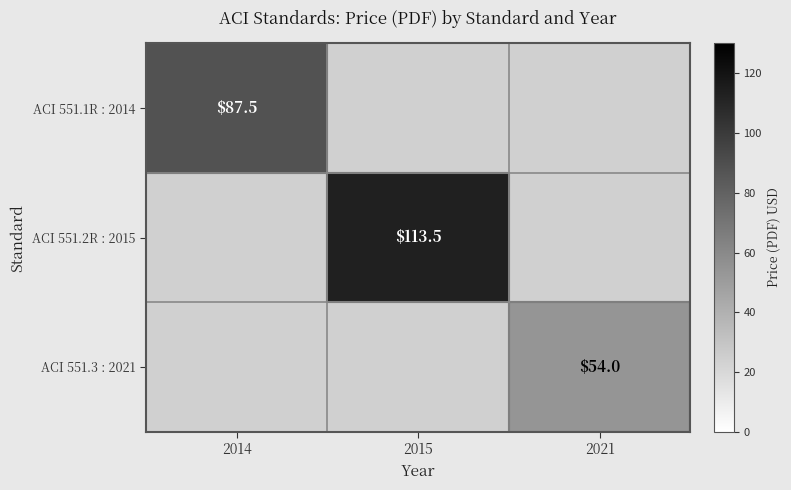

The value of ACI 551.3 : 2021 at 2021 is 54.0. True or false?

True